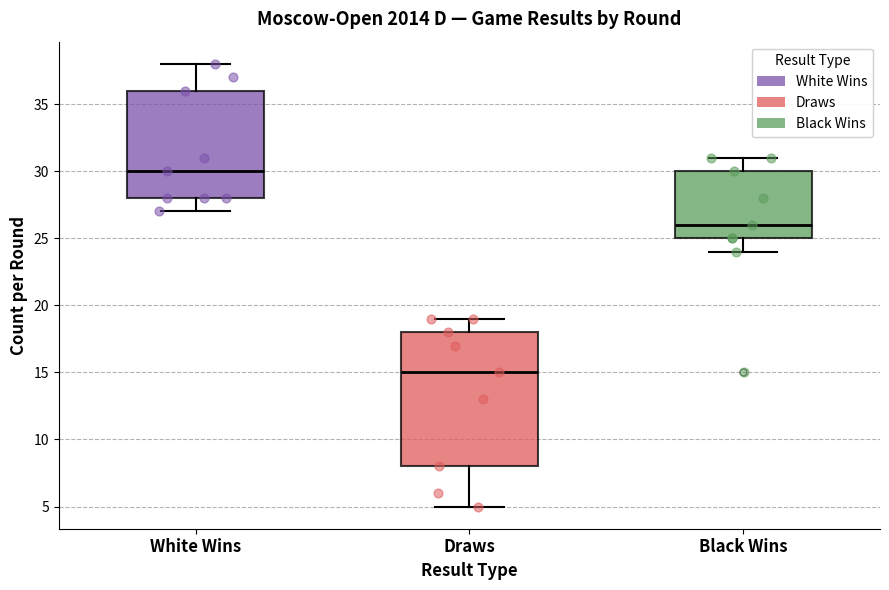

Reading left to right, read every box against the y-axis: the position of its median line, the range the box covers, and the ends of its whiskers. The values are not printed on the chart, so give them approximately, as read against the axis.

White Wins: median 30, box 28 to 36, whiskers 27 to 38
Draws: median 15, box 8 to 18, whiskers 5 to 19
Black Wins: median 26, box 25 to 30, whiskers 24 to 31